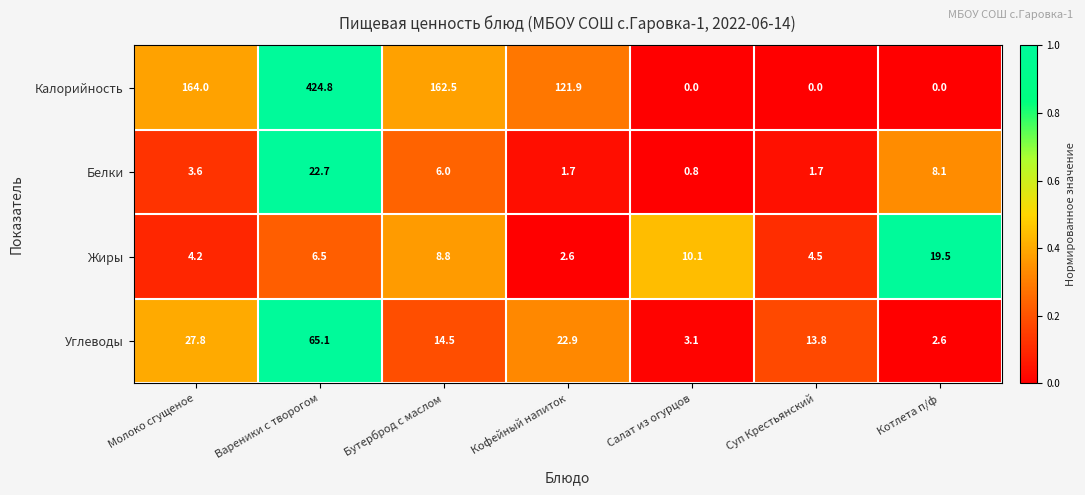

At which category does the chart reach its peak across all series?

Вареники с творогом